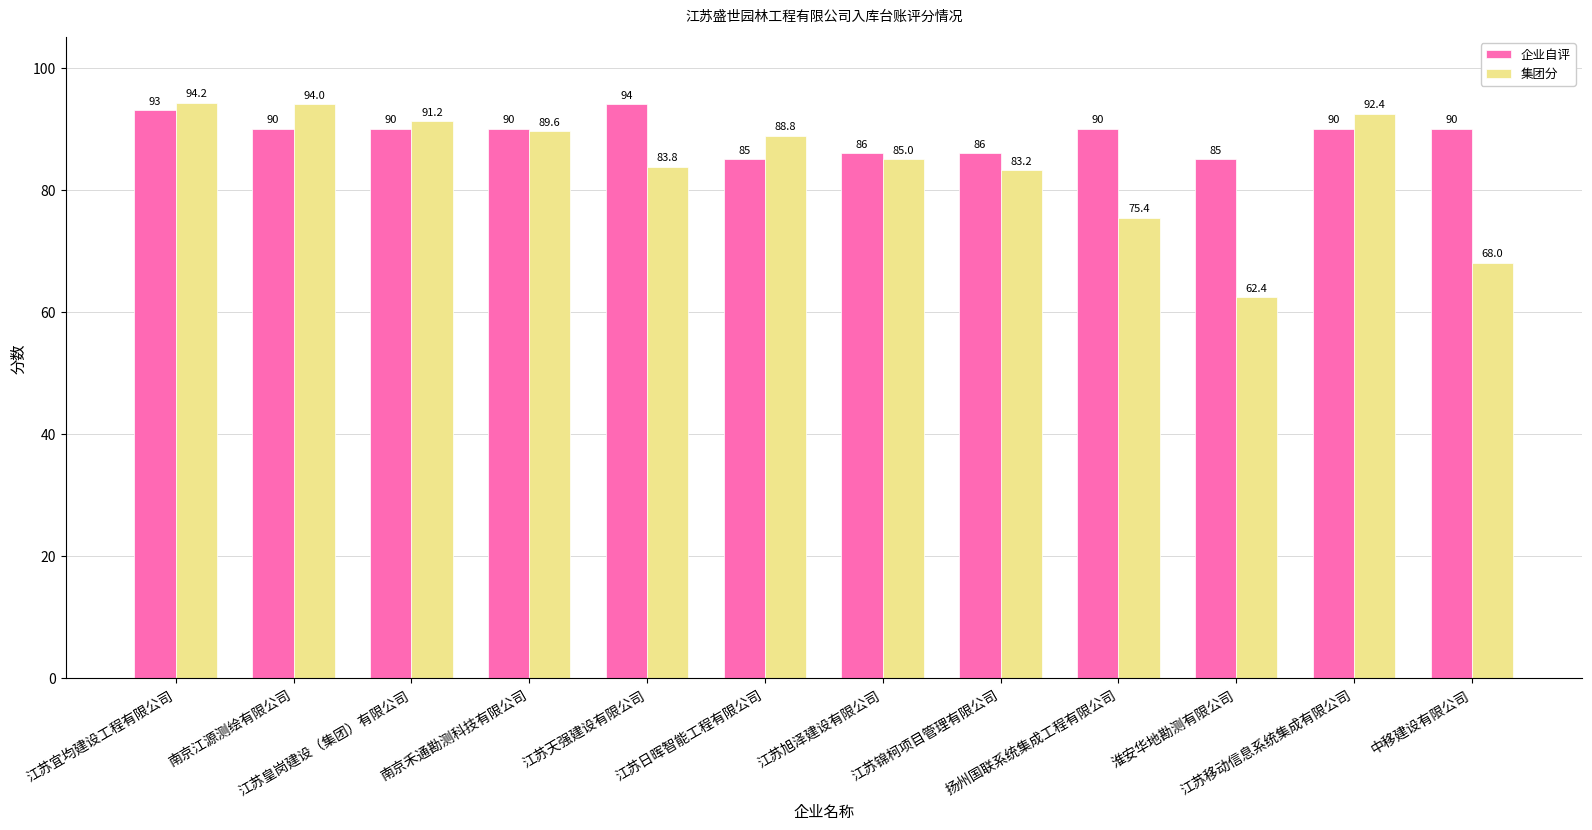

True or false: 企业自评 has a value of 90.0 at 江苏移动信息系统集成有限公司.

True